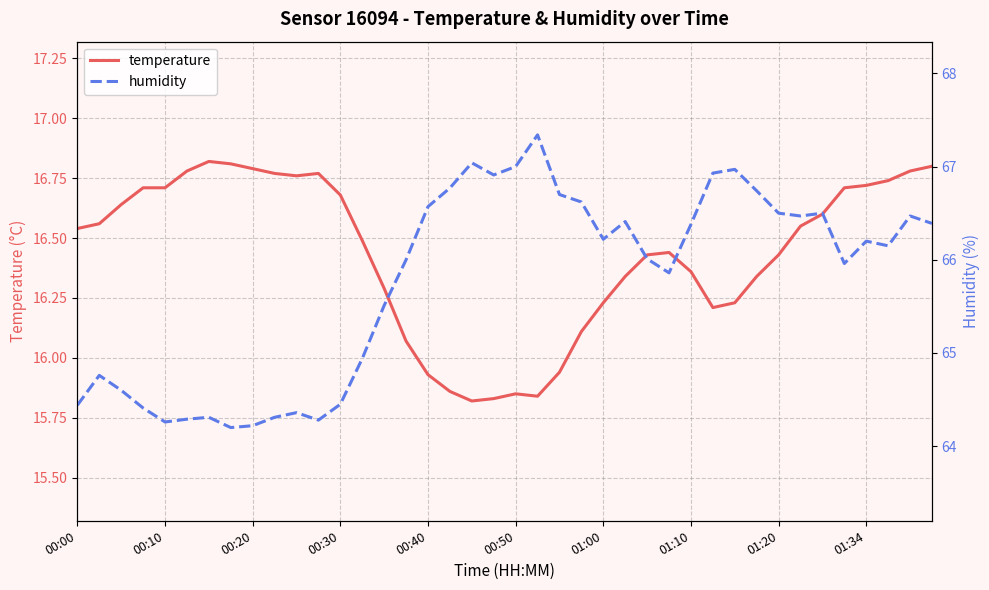

At which label does temperature first exceed 16?

00:00